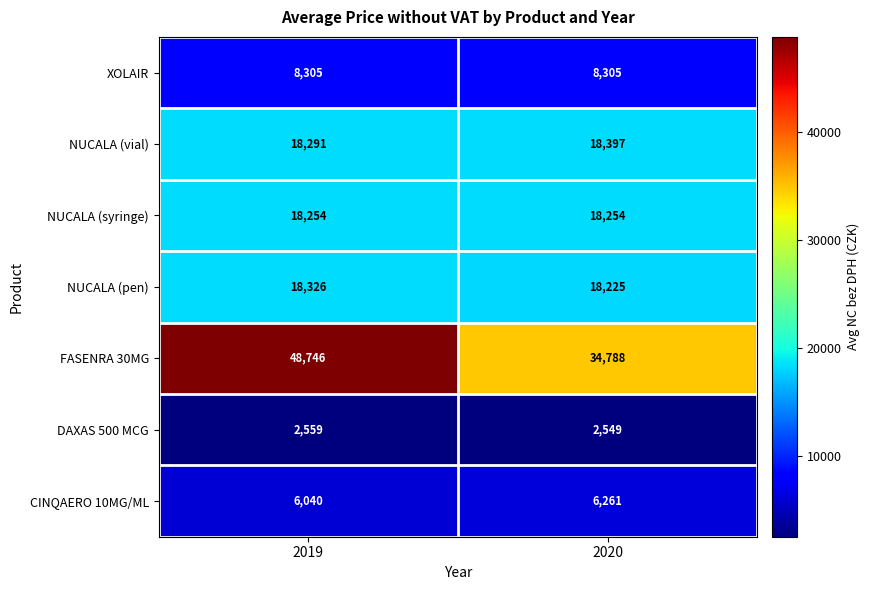

True or false: NUCALA (pen) has a value of 18225 at 2020.

True